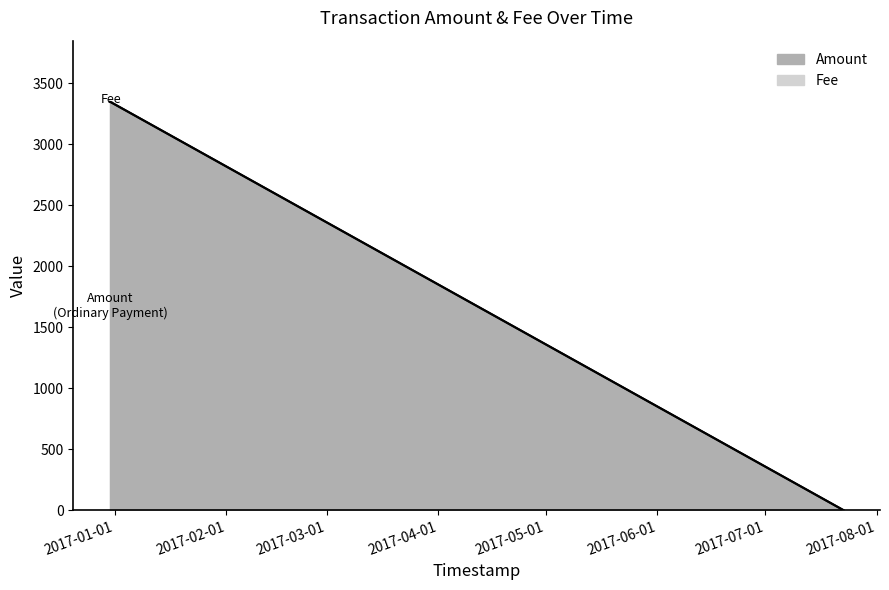

How many data points are above 3346?

1